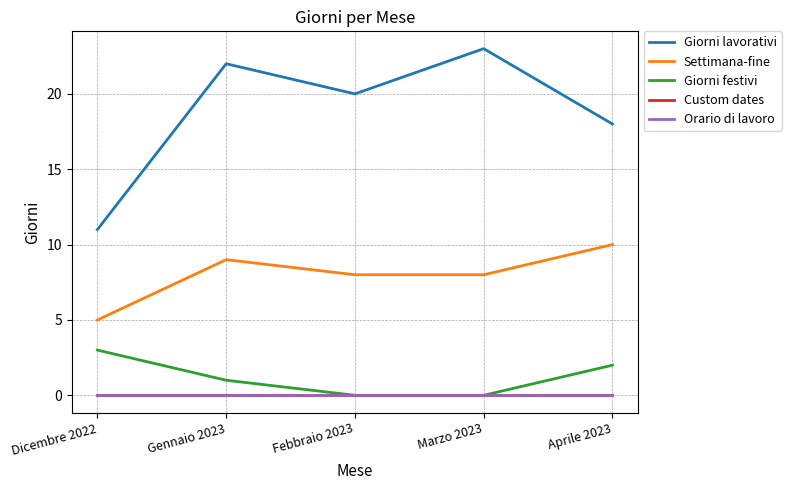

Does the chart display data point markers on the line(s)?

No